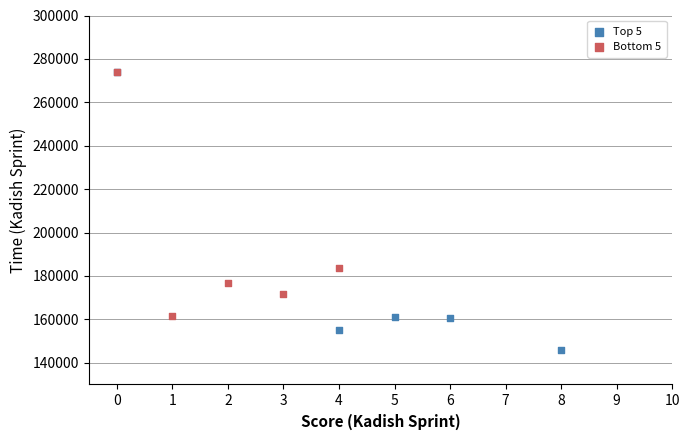

Which series reaches the minimum Y coordinate?

Top 5